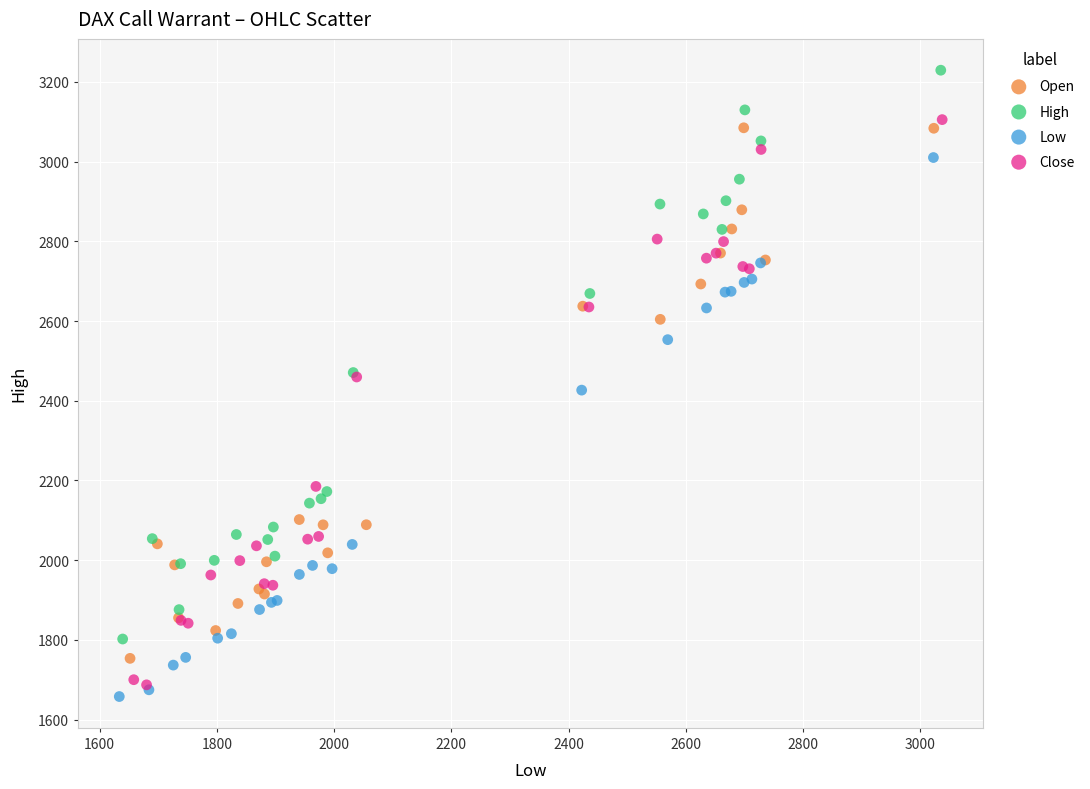

Which series contains the highest Y value?

High